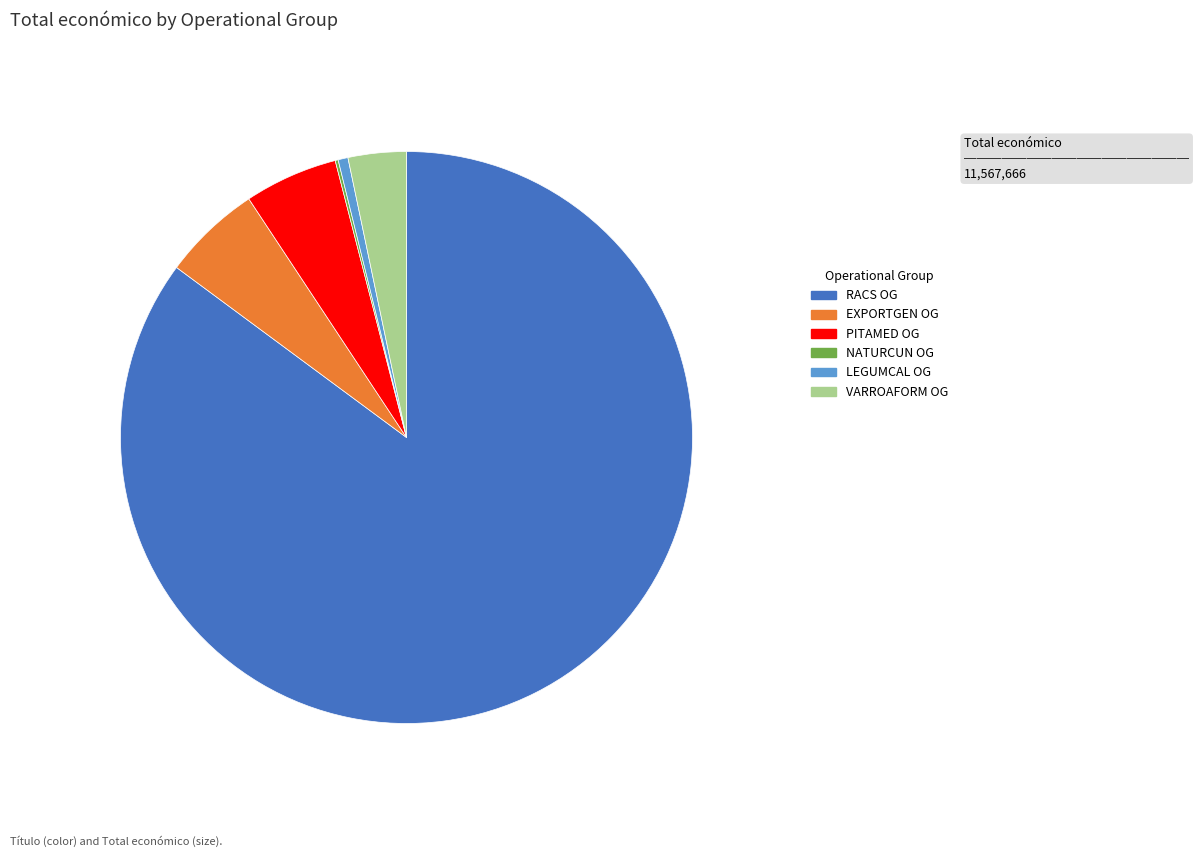

Is it true that VARROAFORM OG is 3% of the pie?

True